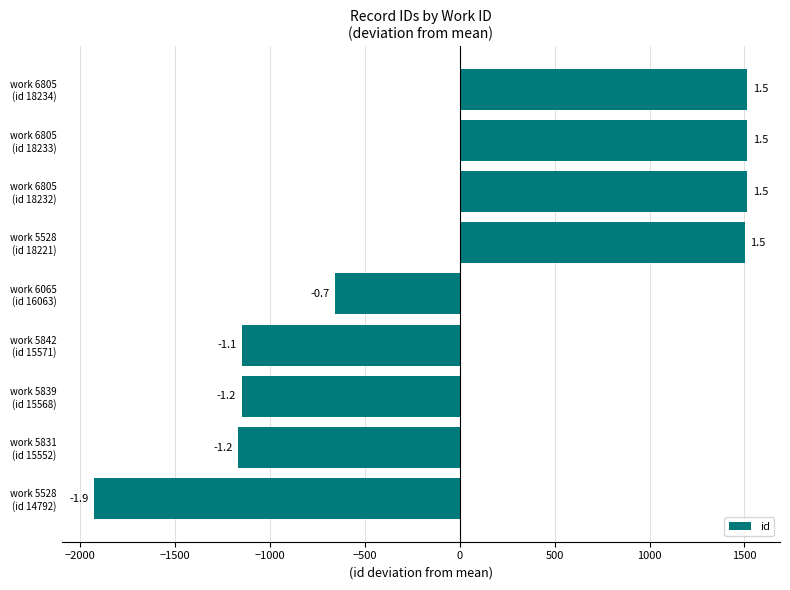

How many bars are there in total?

9